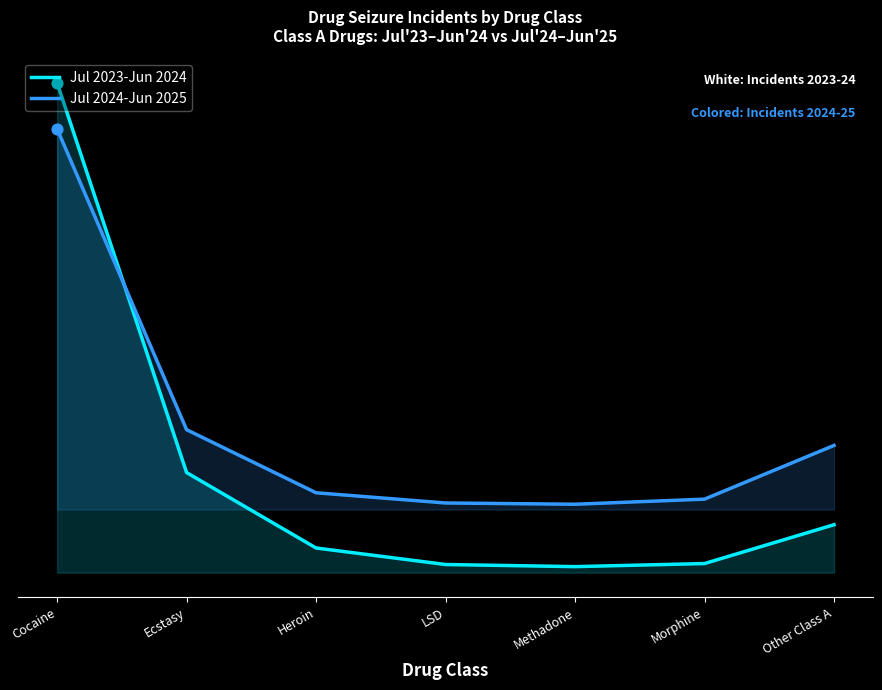

What is the total value across all series at Morphine?

235.8